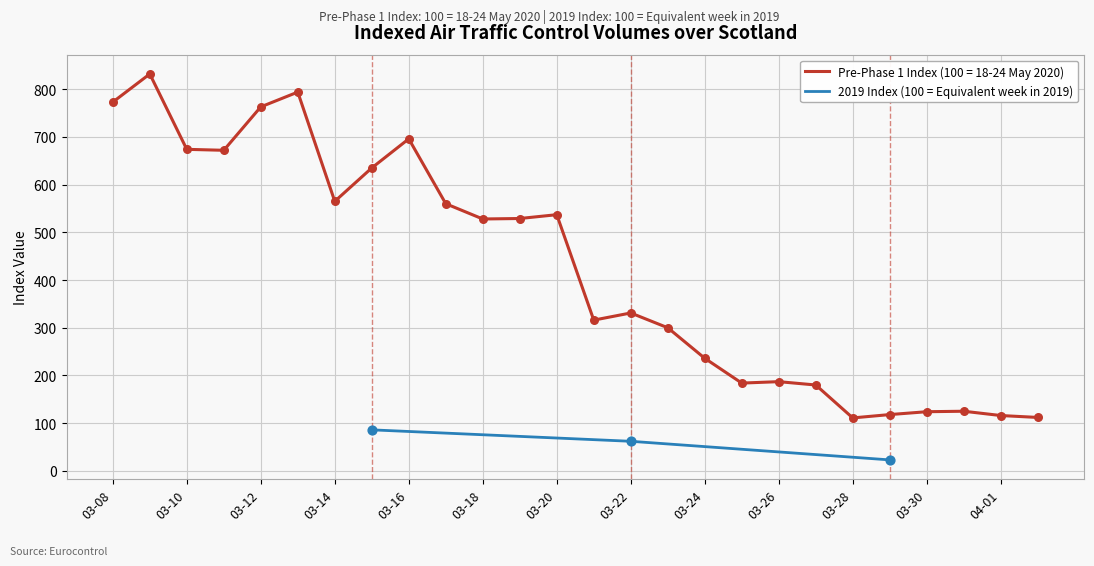

How many values in the 2019 Index (100 = Equivalent week in 2019) series are below 62?

1